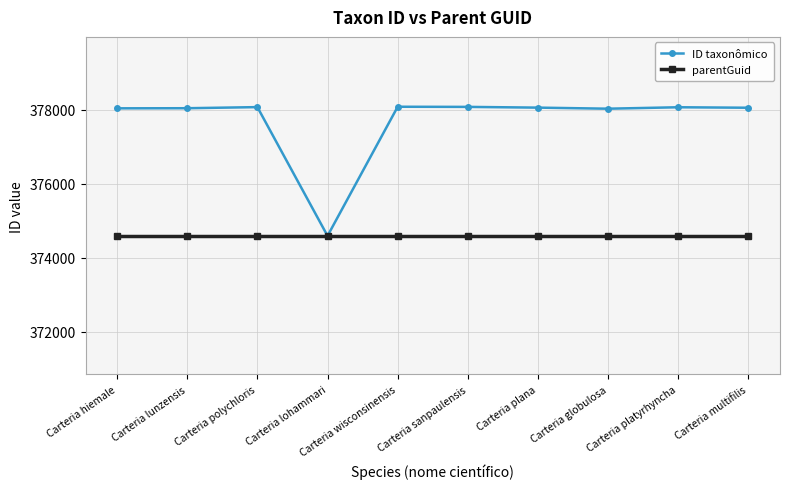

Rank the series by their maximum value, from lowest to highest.

parentGuid, ID taxonômico